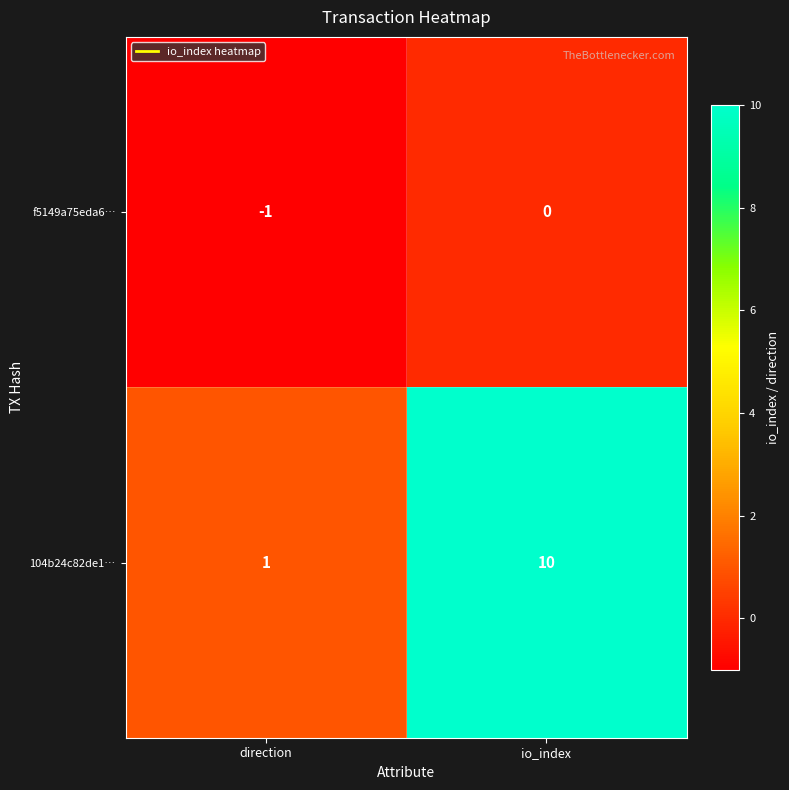

Which series changed the most between direction and io_index?

104b24c82de1…